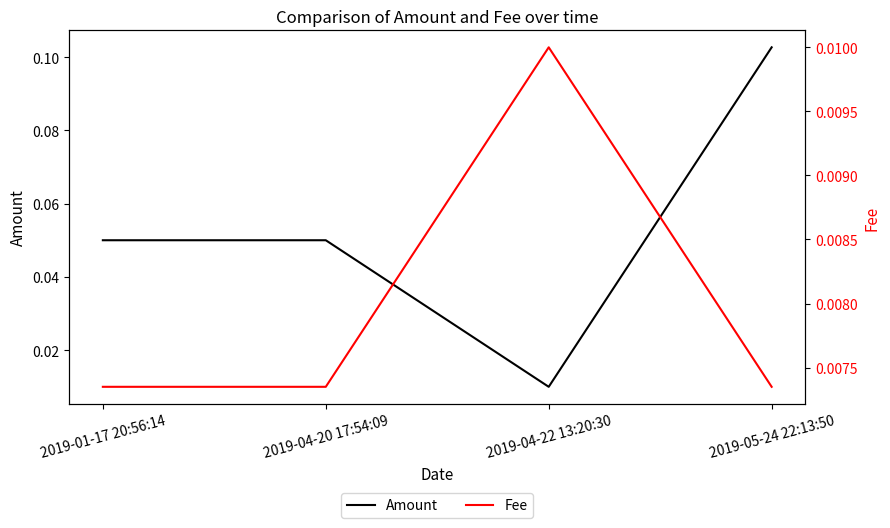

How many lines are shown in the chart?

2